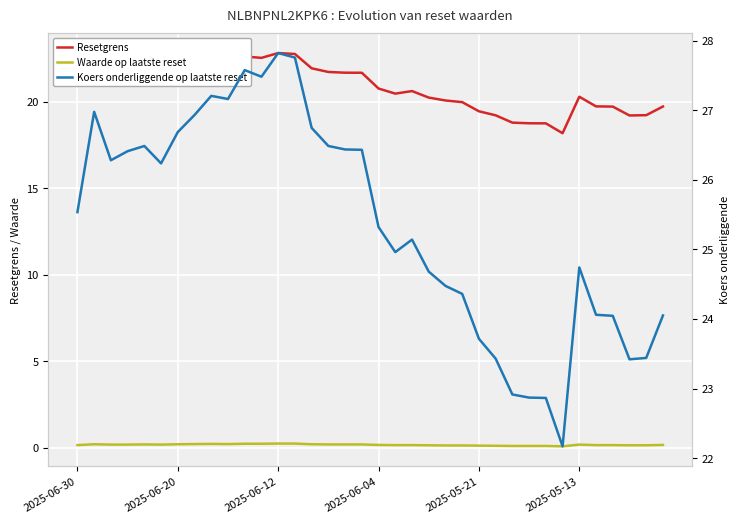

How many values in the Resetgrens series are below 20?

12